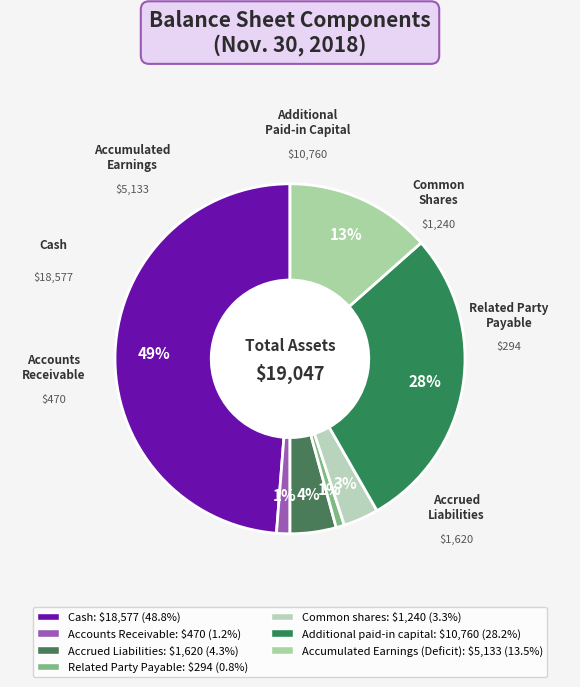

What is the change in value from Common shares to Accumulated Earnings (Deficit)?

+3893